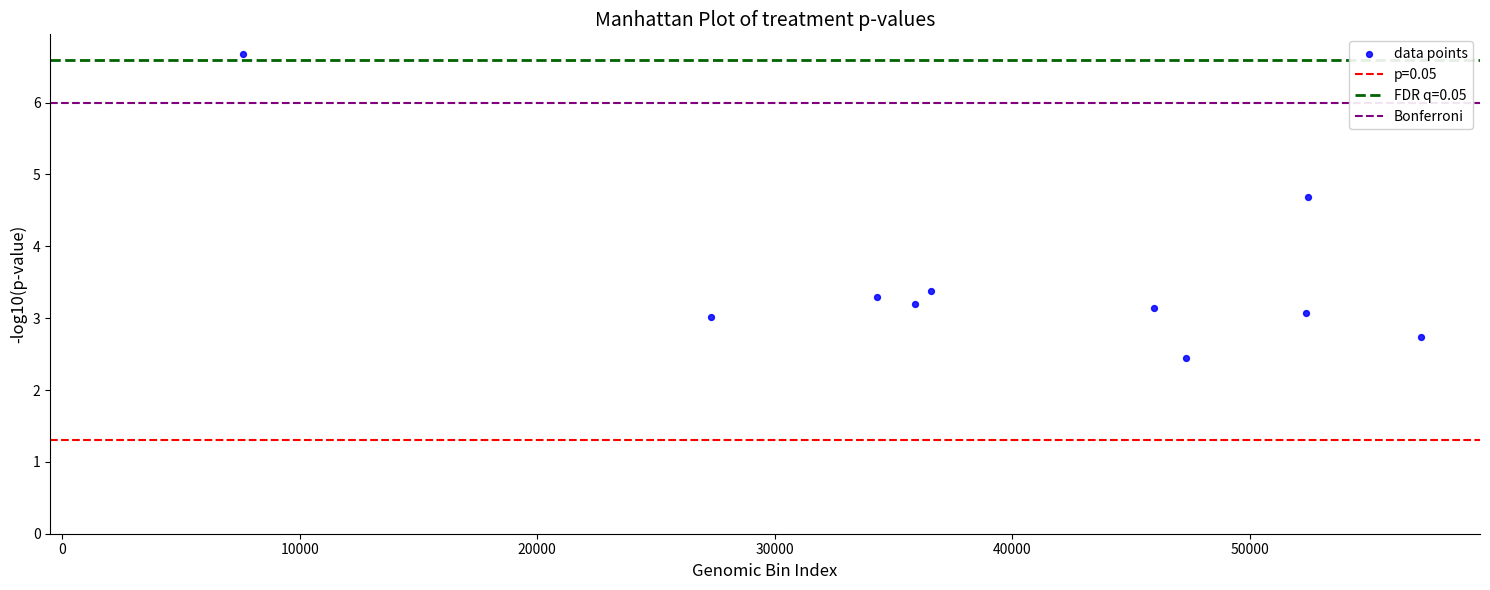

What is the range of X values (max minus min)?

49621.0